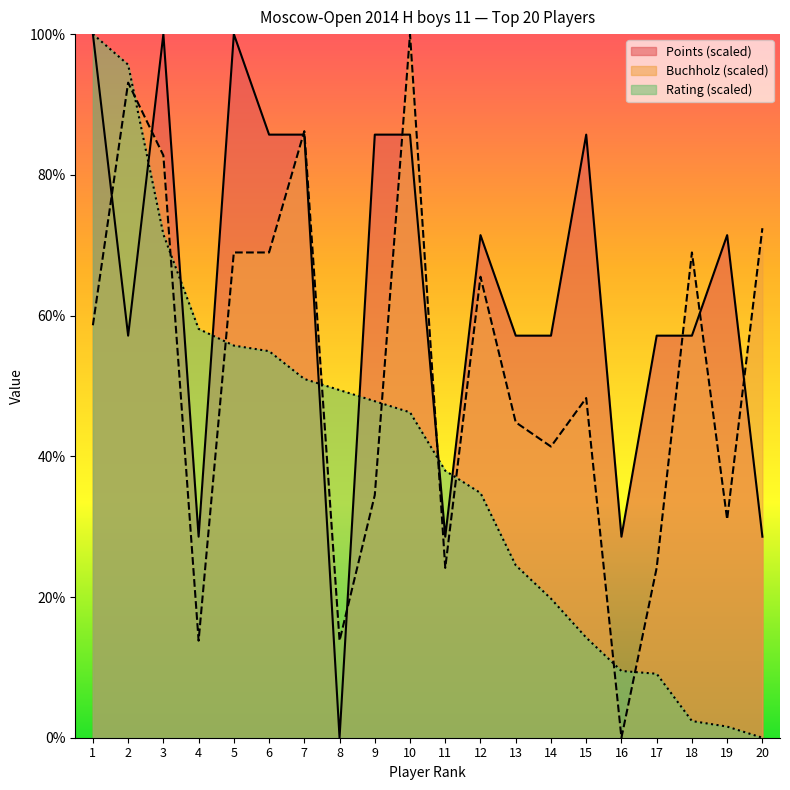

Rank the series at 19 from highest to lowest value.

Points (scaled), Buchholz (scaled), Rating (scaled)